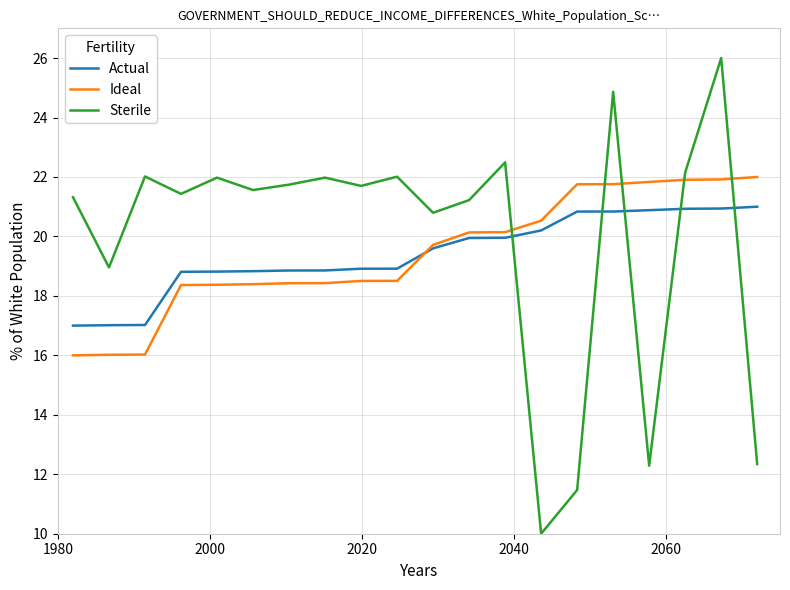

True or false: Sterile and Ideal cross at least once.

True